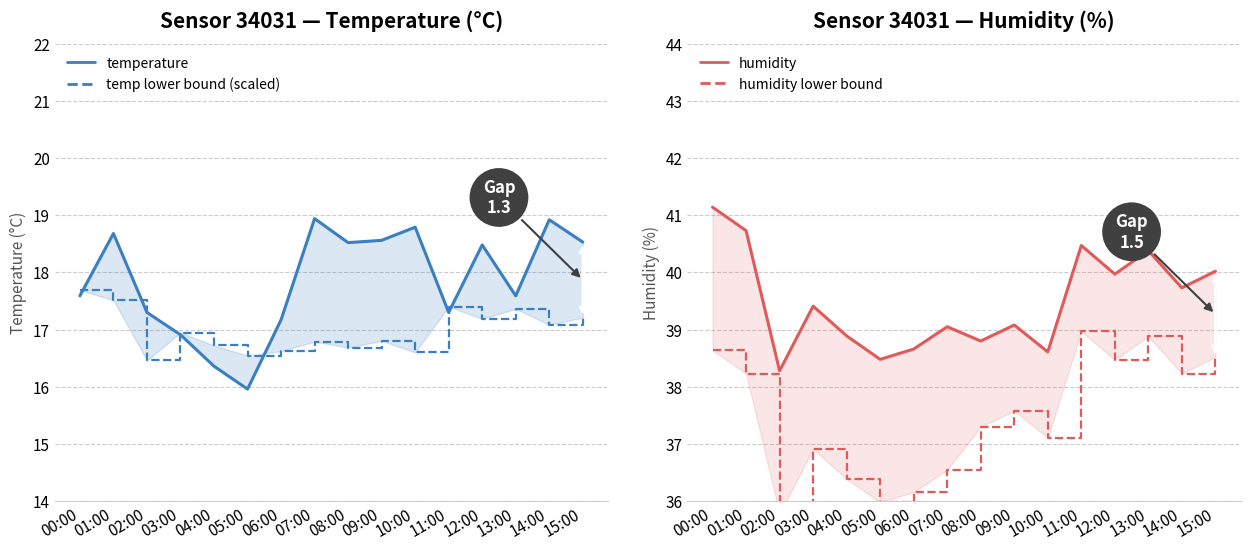

What is the sum of all humidity lower bound values?

599.7